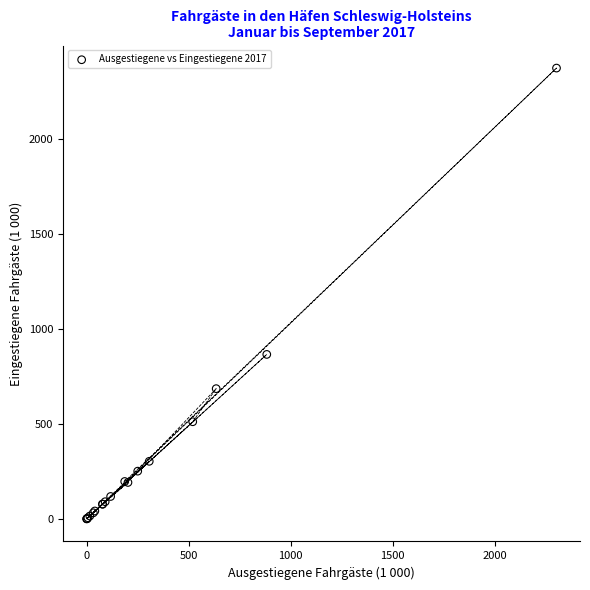

What Y value in the scatter plot is closest to 1188?

867.4